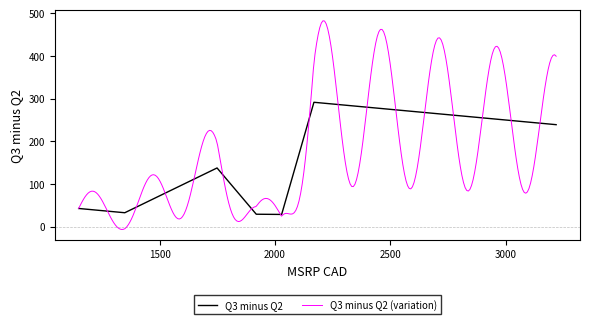

What is the label of the 1st point from the left?

1149